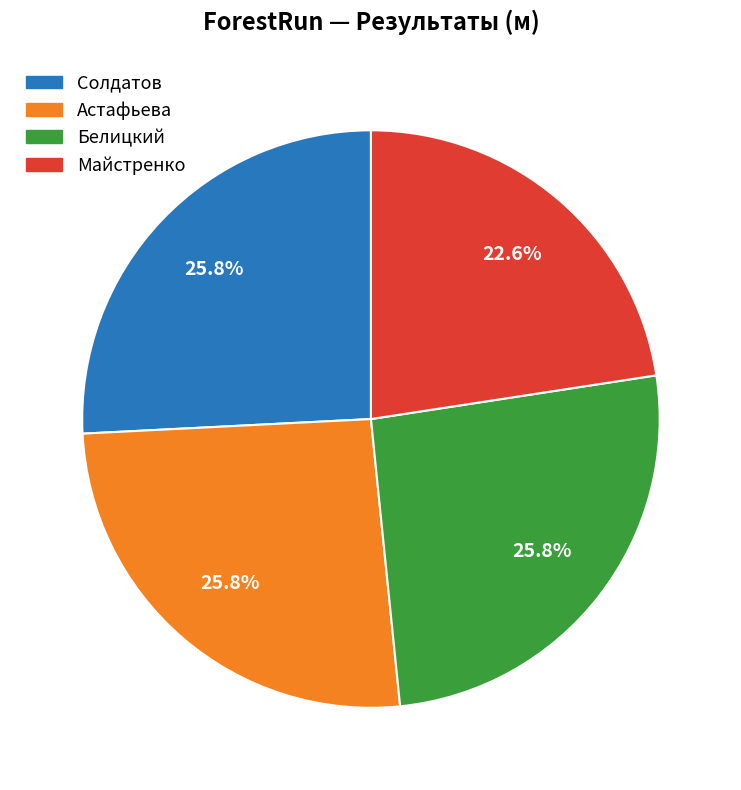

Approximately how many times larger is the value at Белицкий compared to Майстренко?

1.1